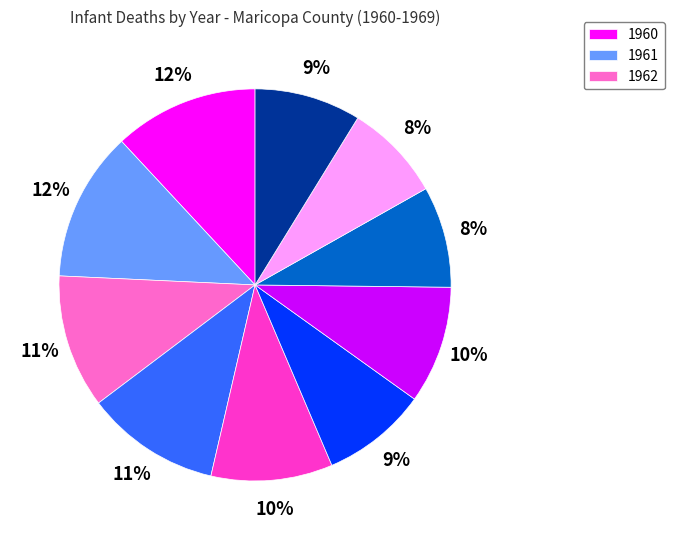

Does any single category account for the majority?

No